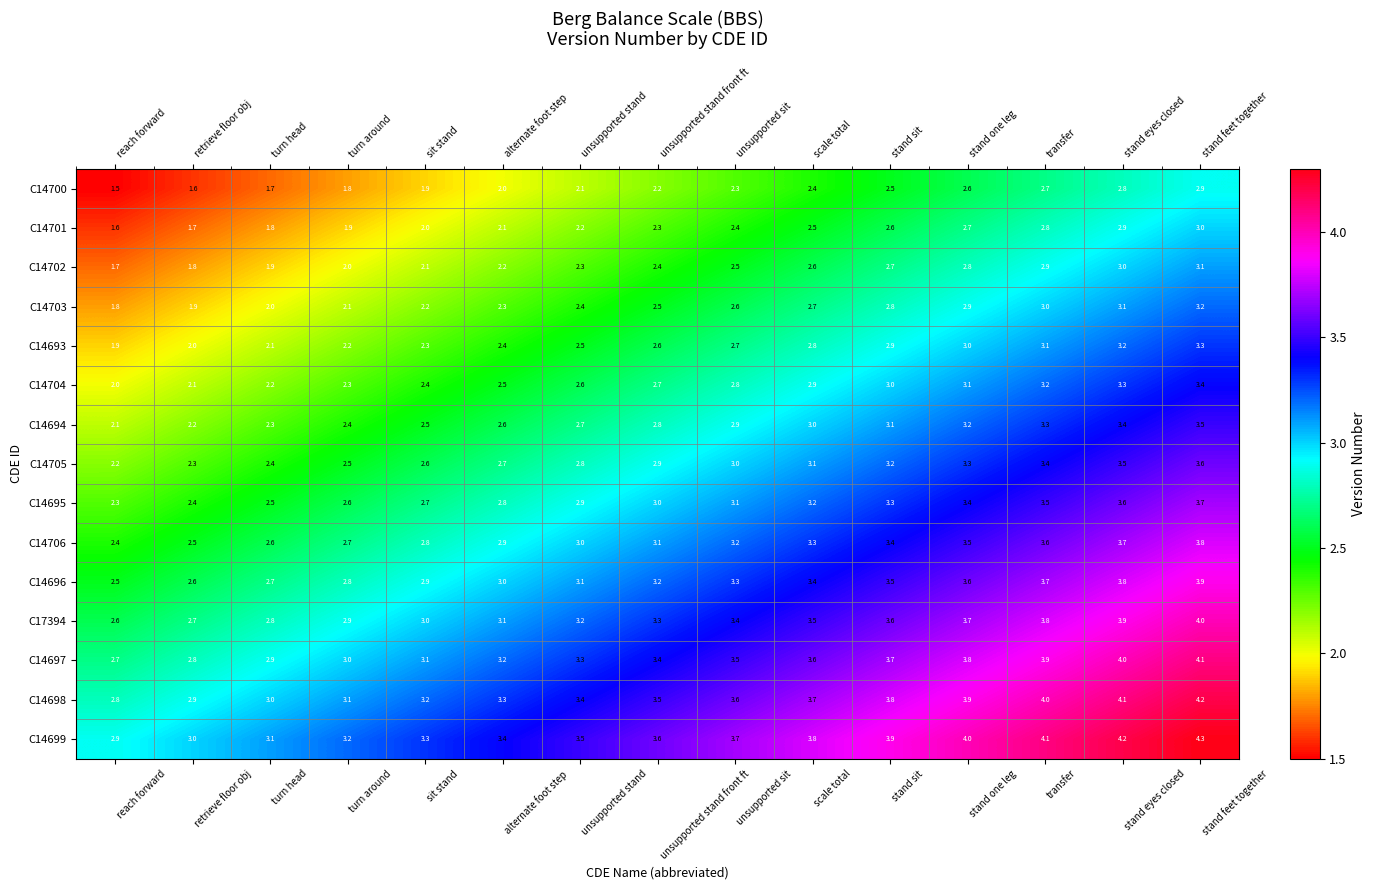

Count the number of categories in the chart.

15